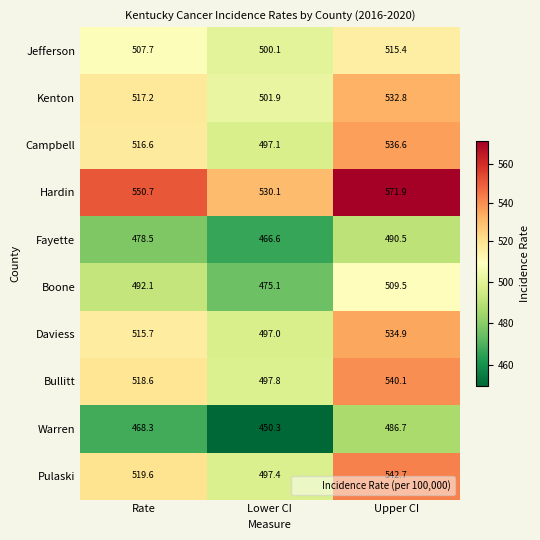

Which series has the largest total across all categories?

Hardin